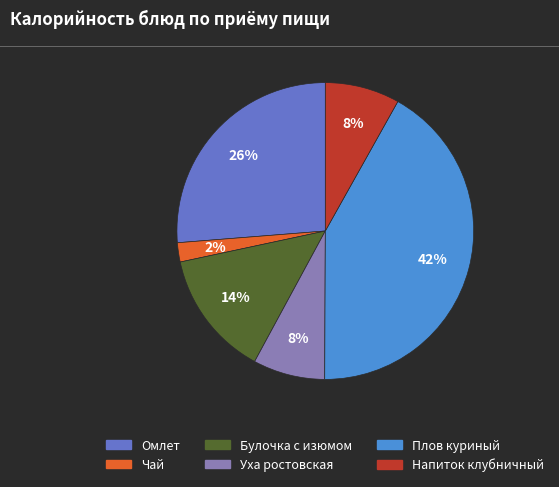

How many segments does this pie chart have?

6